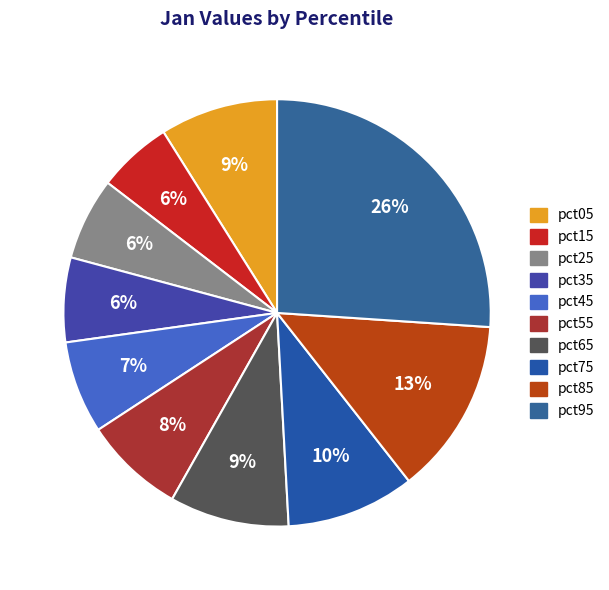

How many segments does this pie chart have?

10